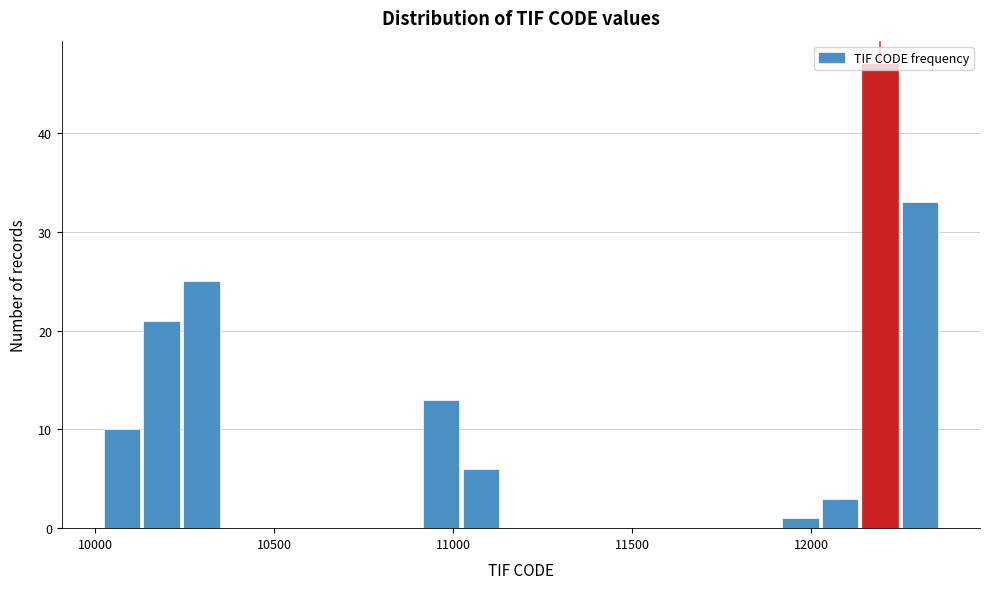

Read against the x-axis, roughly where is the centre of the tallest bar?

12200